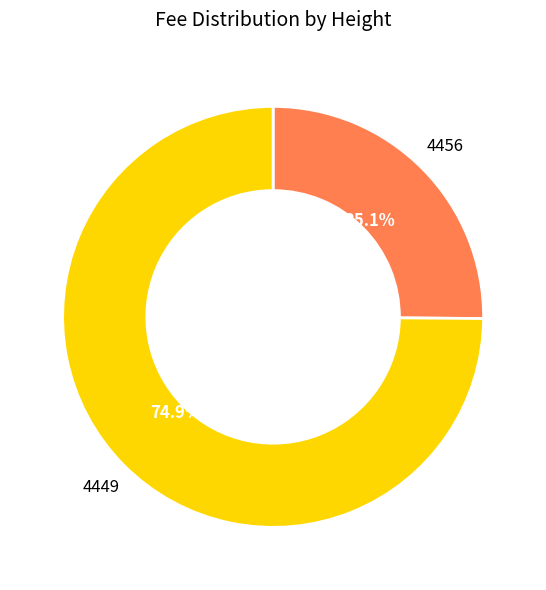

Approximately how many times larger is the value at 4449 compared to 4456?

3.0